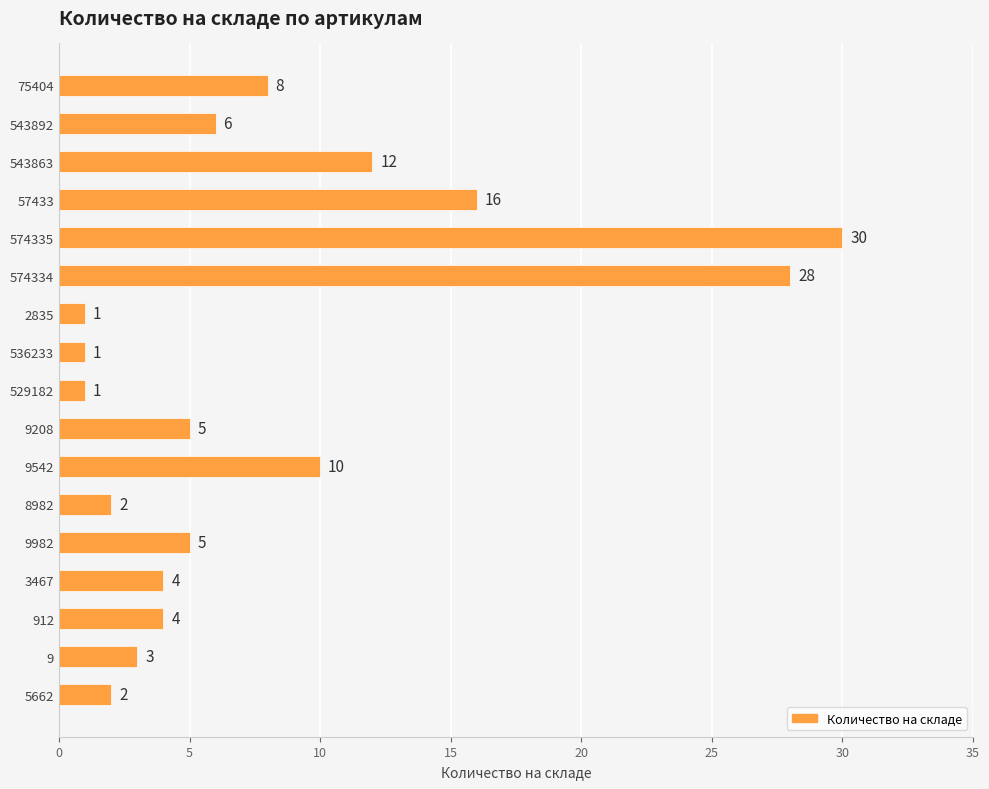

At which label is the value closest to 15?

57433